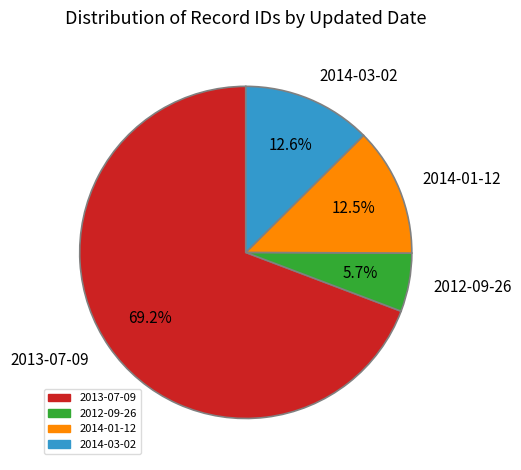

Which has a higher value, 2013-07-09 or 2014-03-02?

2013-07-09